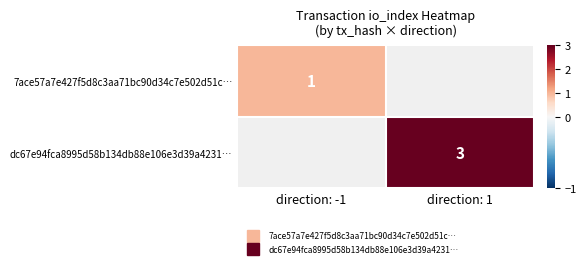

How many positive values does the 7ace57a7e427f5d8c3aa71bc90d34c7e502d51c… series have?

1